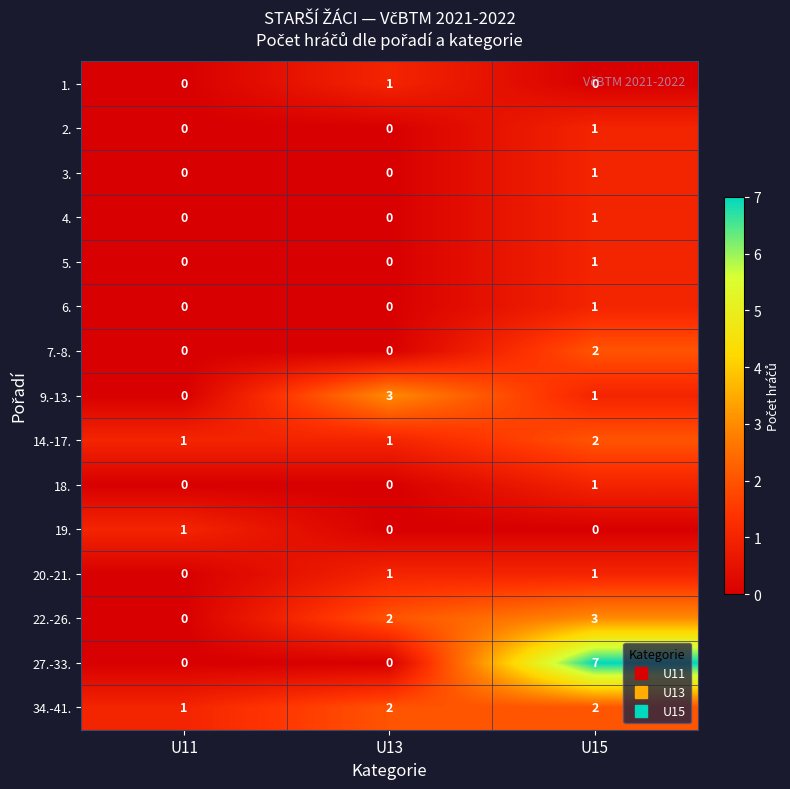

What is the total value across all series at U11?

3